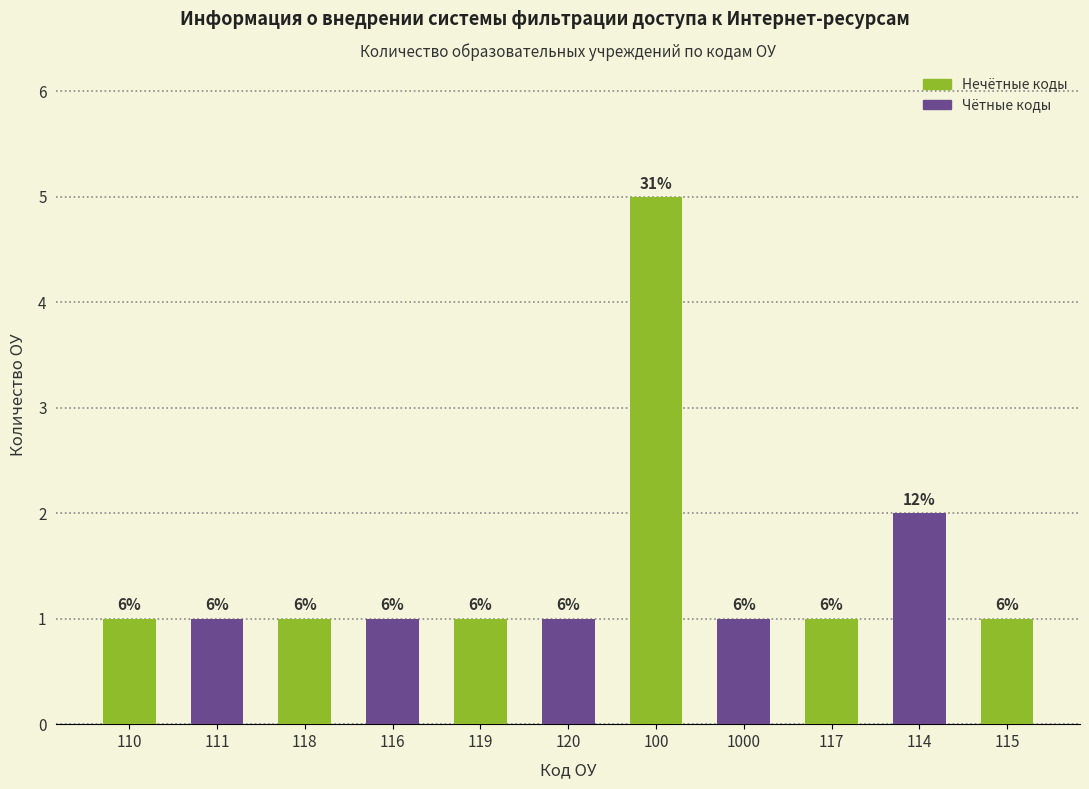

What is the difference between the values at 111 and 100?

4